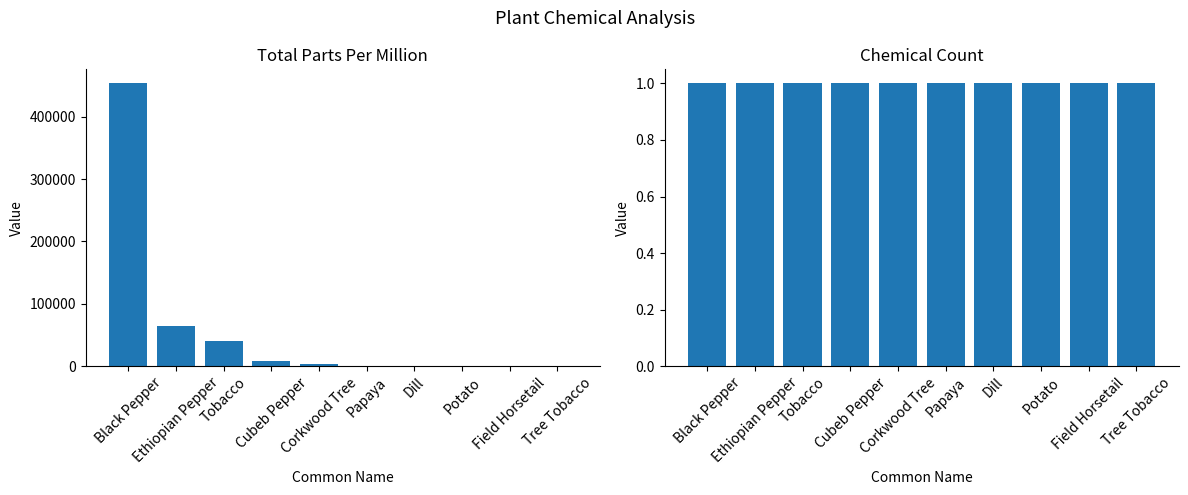

What is the label of the 10th bar from the left?

Tree Tobacco